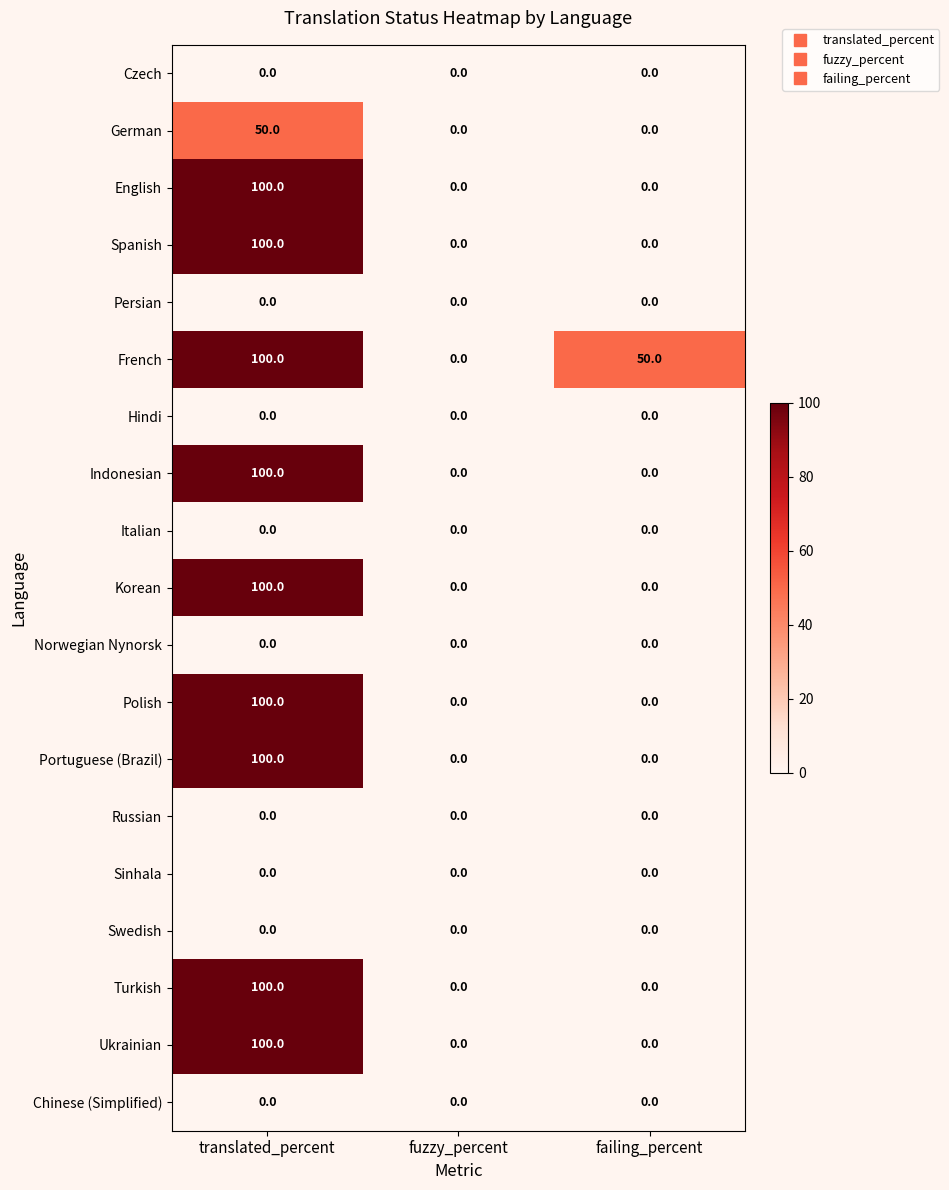

What is the spread (max minus min) of values at translated_percent?

100